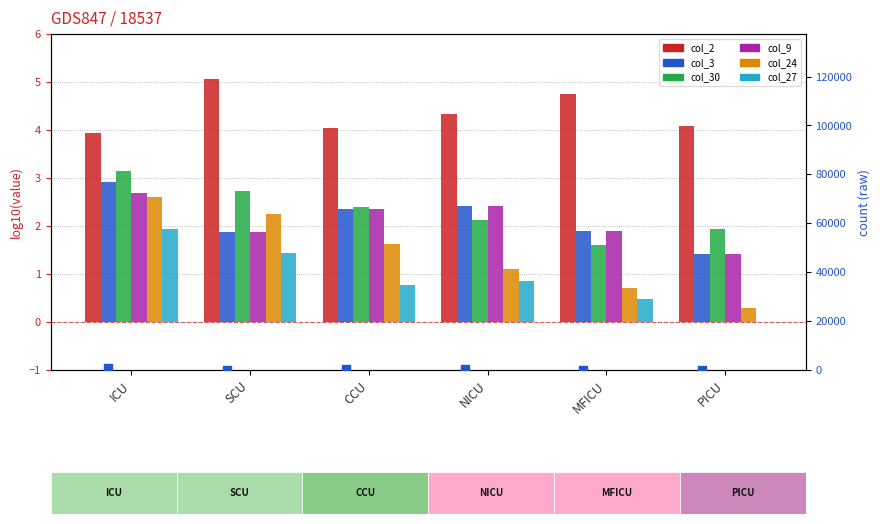

Which series reaches the maximum Y coordinate?

col_2